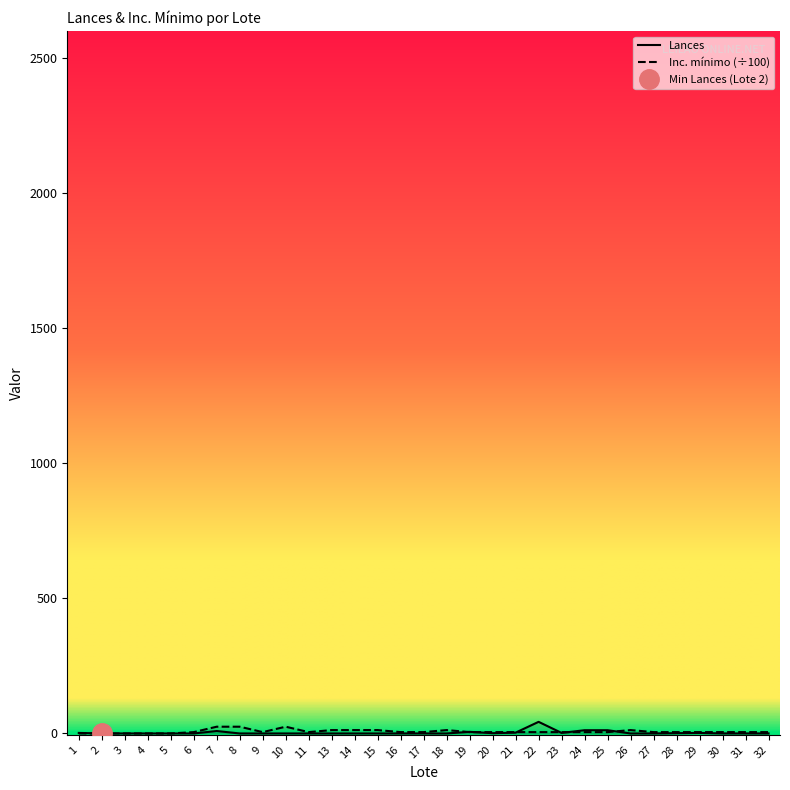

List the series in order of their peak value, highest first.

Lances, Inc. mínimo